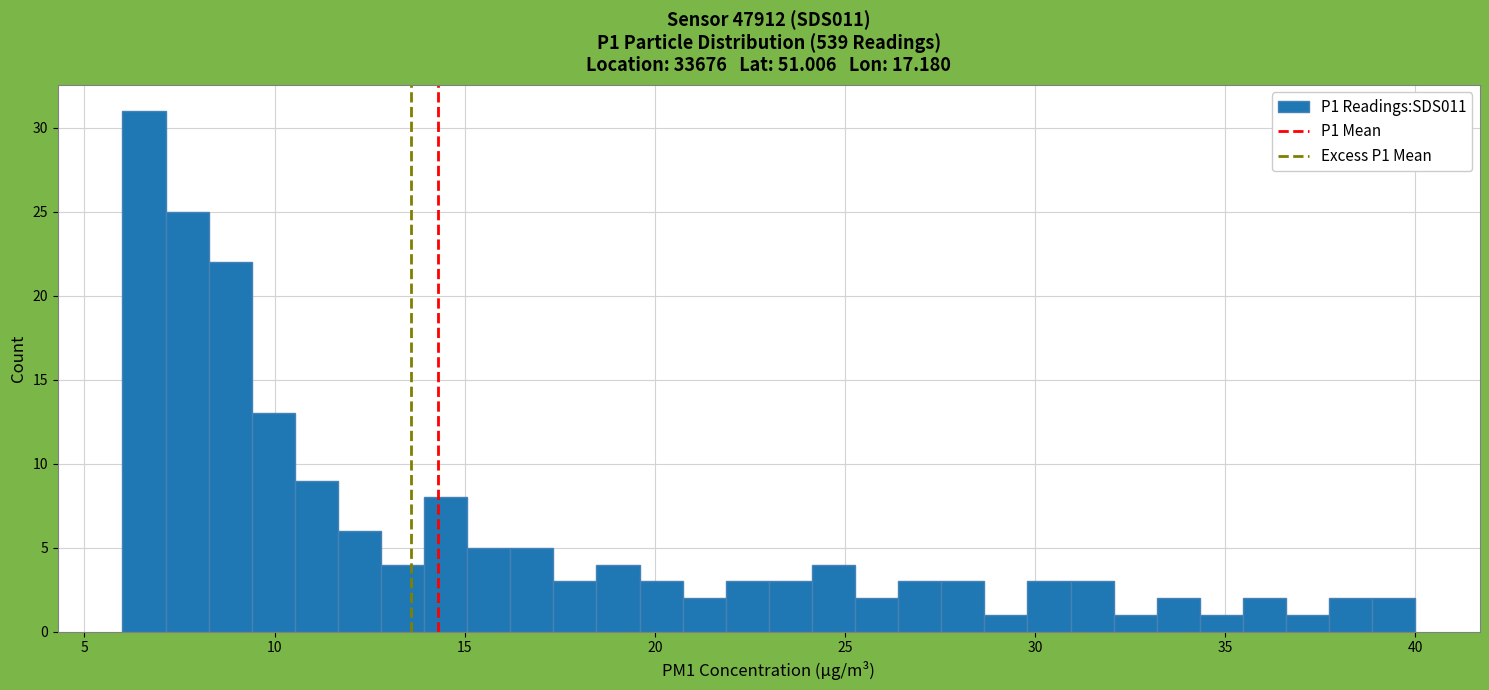

Read against the x-axis, roughly where is the centre of the tallest bar?

6.5